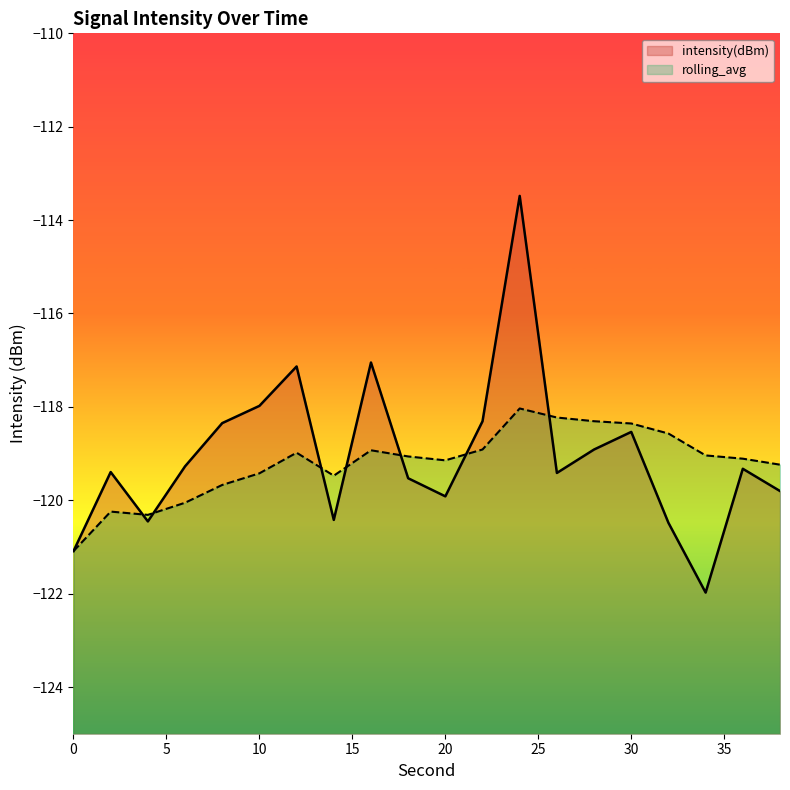

What value does the intensity(dBm) series have at 20?

-119.9